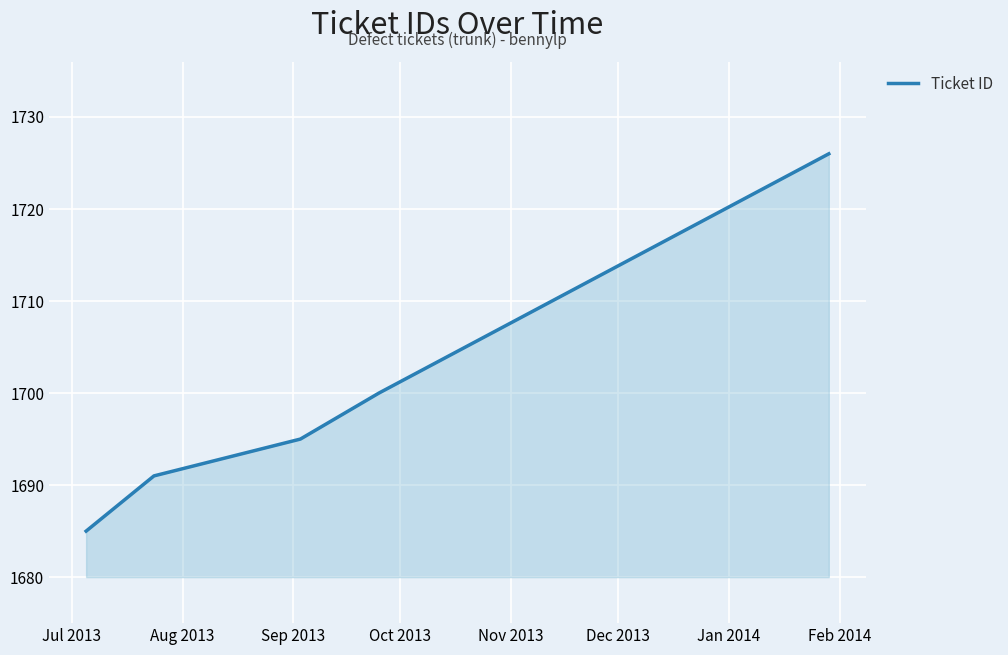

Reading right to left, what are all the values shown in this chart?

1726	1700	1695	1691	1685